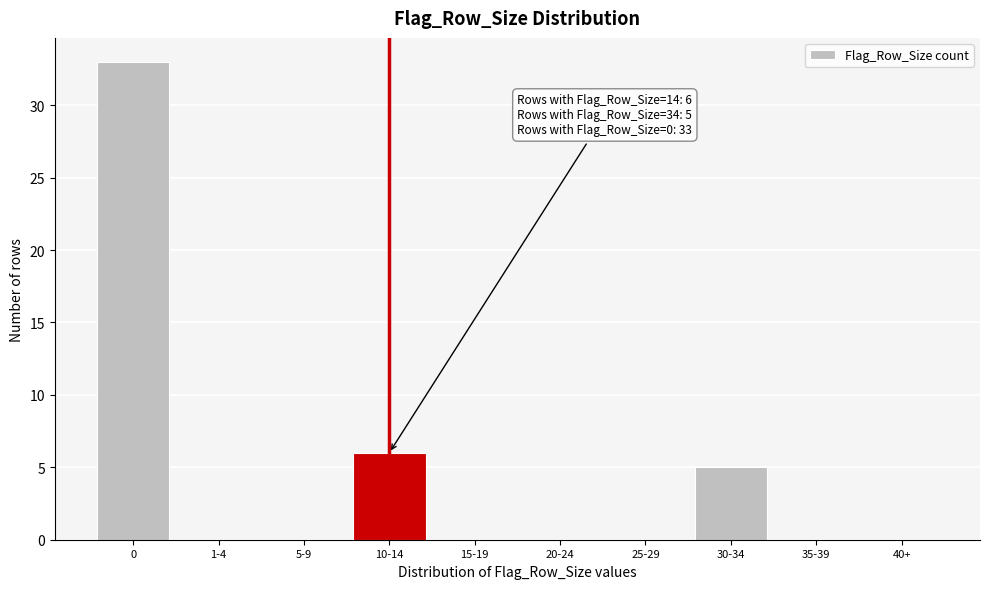

Reading left to right, transcribe all the data shown in this chart.

0=33	1-4=0	5-9=0	10-14=6	15-19=0	20-24=0	25-29=0	30-34=5	35-39=0	40+=0